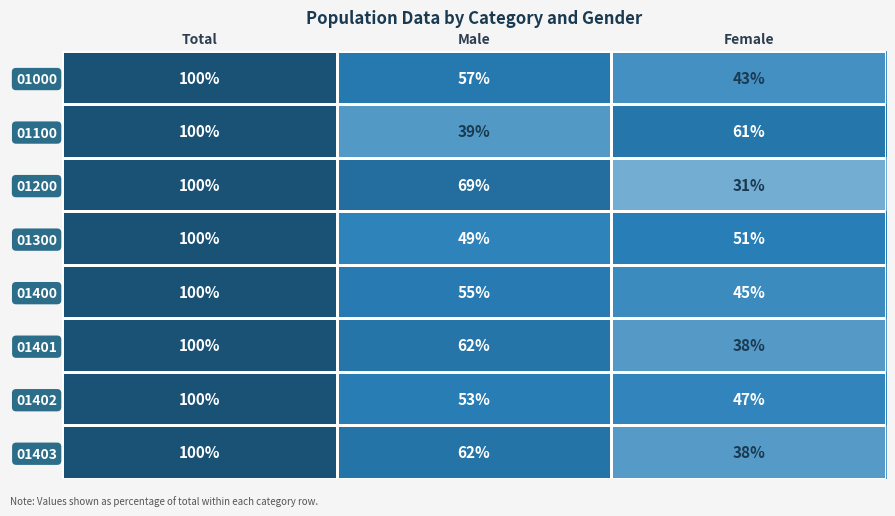

How many data points in 01200 are less than 69?

1